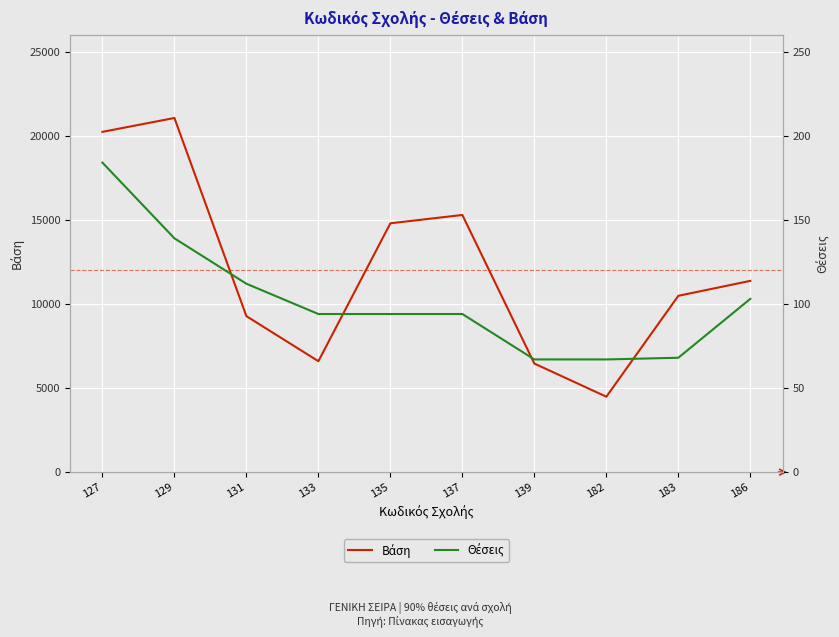

How many data points in Βάση are less than 11371?

5